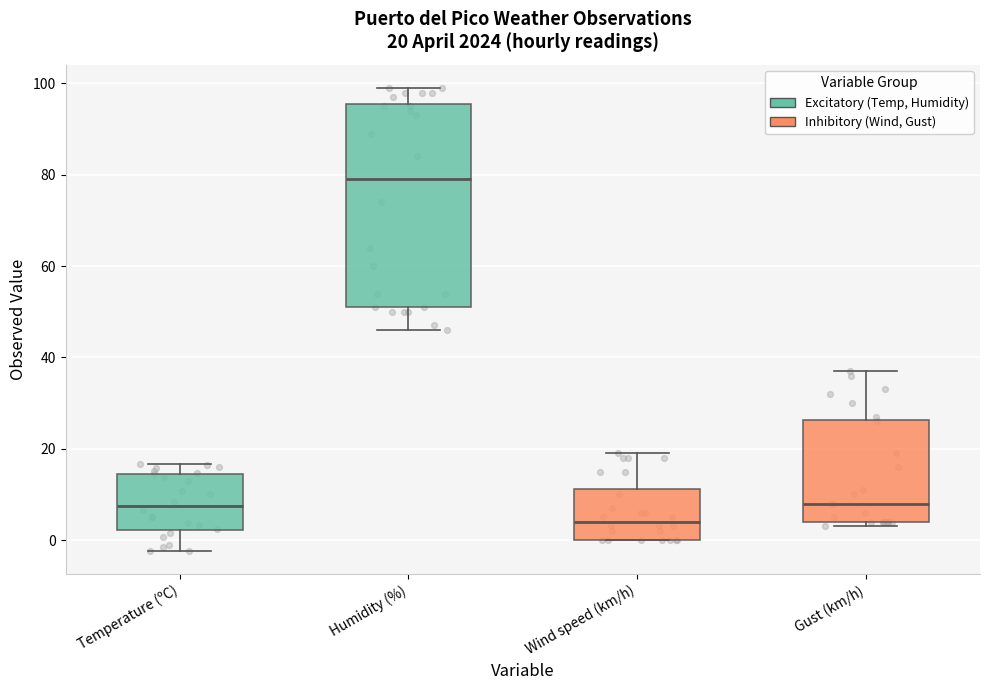

Comparing the boxes themselves (not the whiskers), which one is the tallest?

Humidity (%)